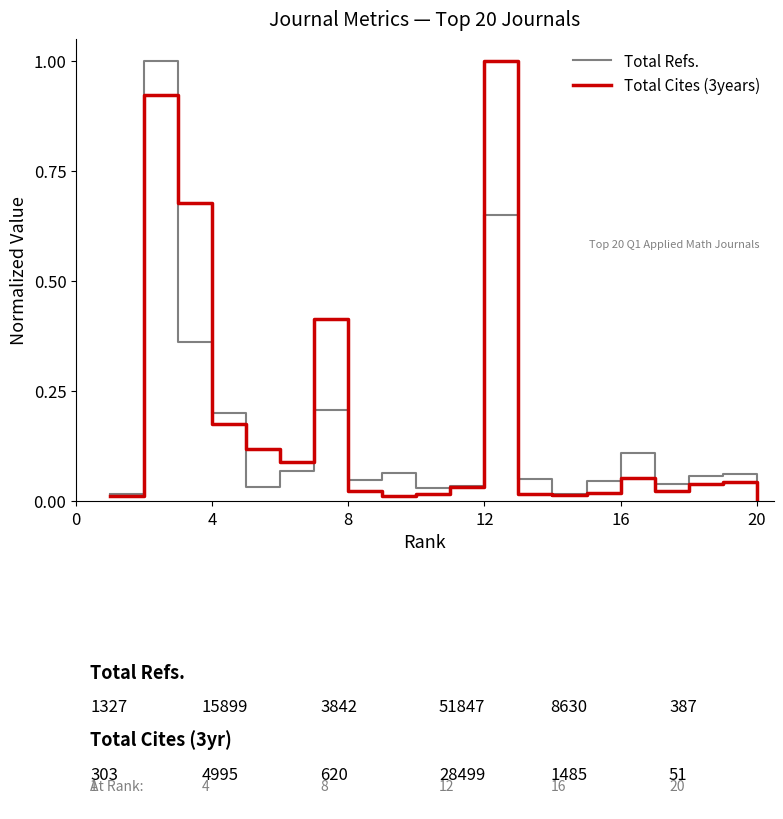

How many lines are shown in the chart?

2